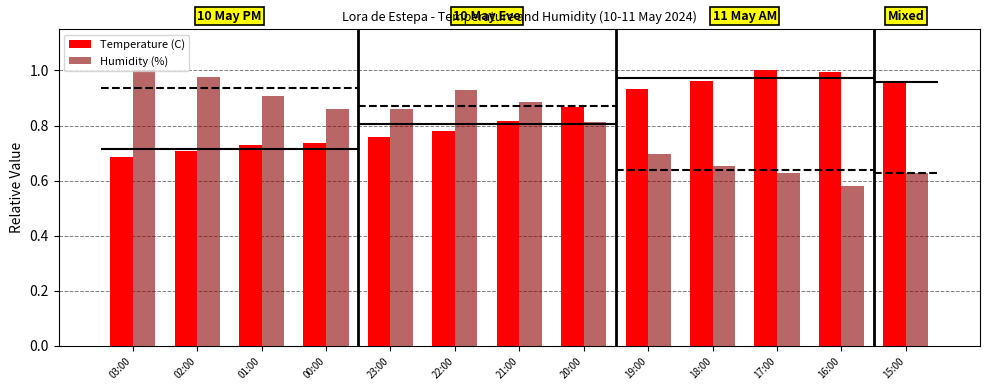

Rank the series by their maximum value, from highest to lowest.

Temperature (C), Humidity (%)